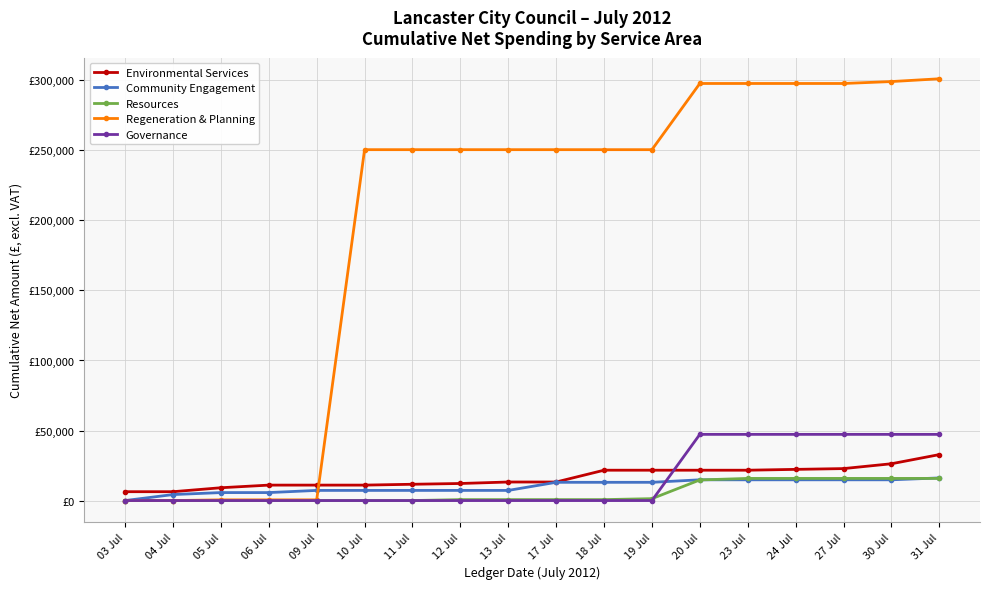

Which label corresponds to the smallest value in the chart?

03 Jul